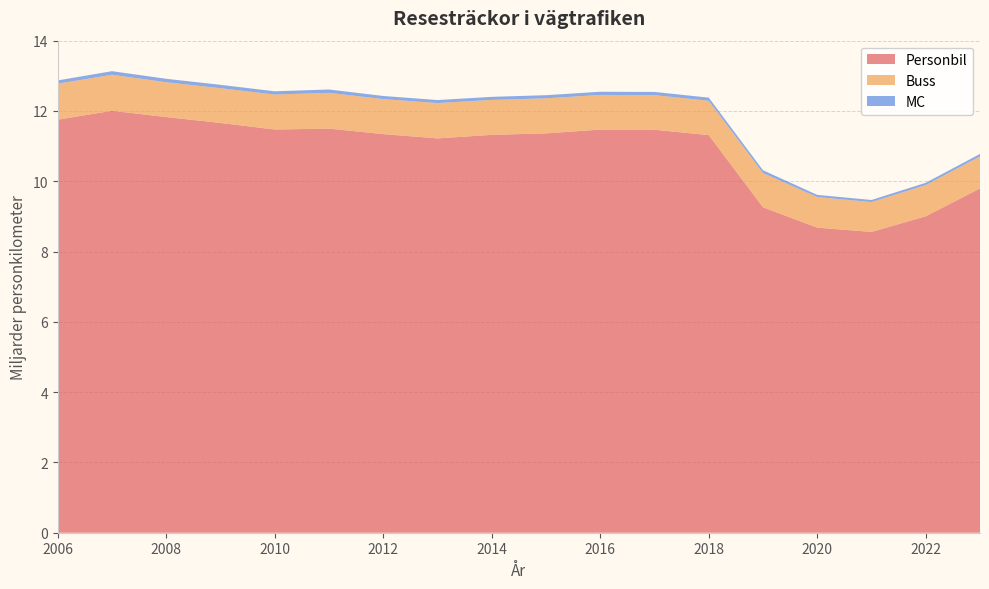

Reading left to right, extract all data points from this chart.

Personbil: 2006=11.8	2007=12.0	2008=11.8	2009=11.7	2010=11.5	2011=11.5	2012=11.3	2013=11.2	2014=11.3	2015=11.4	2016=11.5	2017=11.5	2018=11.3	2019=9.3	2020=8.7	2021=8.6	2022=9.0	2023=9.8
Buss: 2006=1.0	2007=1.0	2008=1.0	2009=1.0	2010=1.0	2011=1.0	2012=1.0	2013=1.0	2014=1.0	2015=1.0	2016=1.0	2017=1.0	2018=1.0	2019=1.0	2020=0.9	2021=0.8	2022=0.9	2023=0.9
MC: 2006=0.1	2007=0.1	2008=0.1	2009=0.1	2010=0.1	2011=0.1	2012=0.1	2013=0.1	2014=0.1	2015=0.1	2016=0.1	2017=0.1	2018=0.1	2019=0.1	2020=0.1	2021=0.1	2022=0.1	2023=0.1